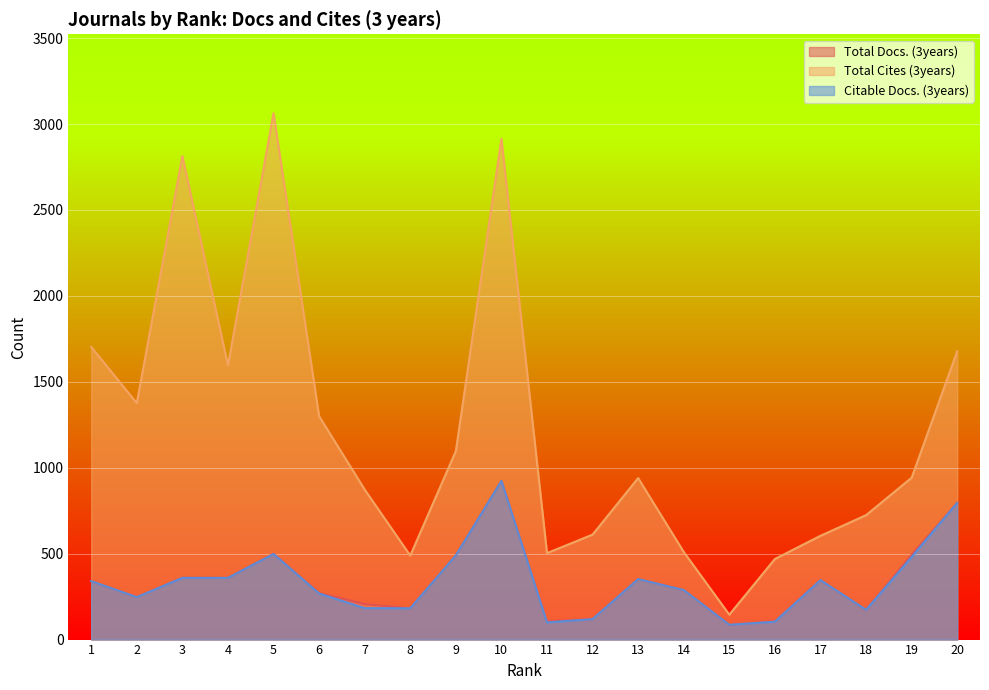

The value of Total Cites (3years) at 4 is 2640. True or false?

False